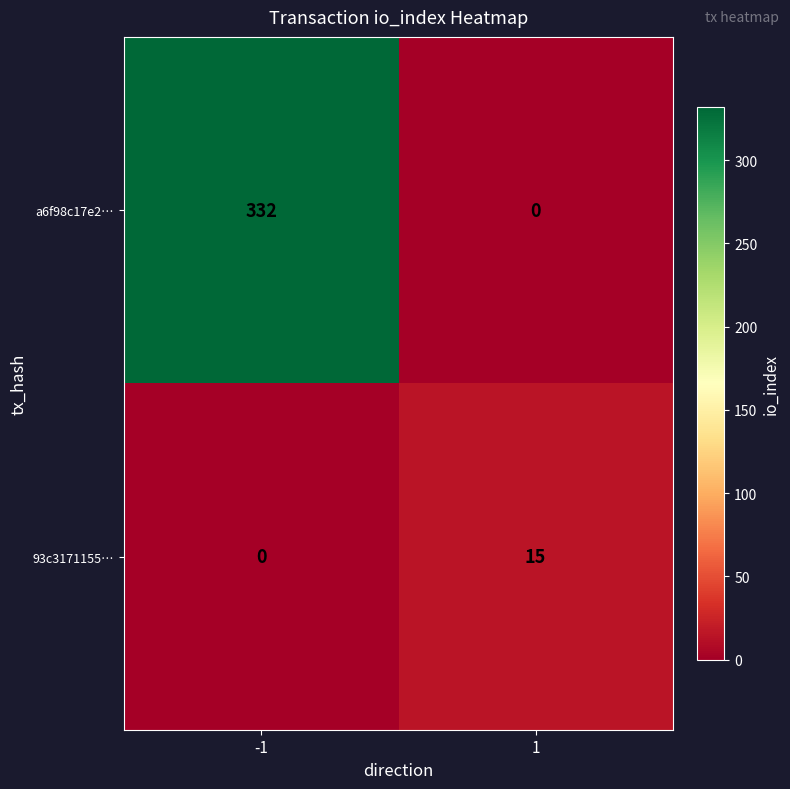

List the series in order of their peak value, highest first.

a6f98c17e2…, 93c3171155…